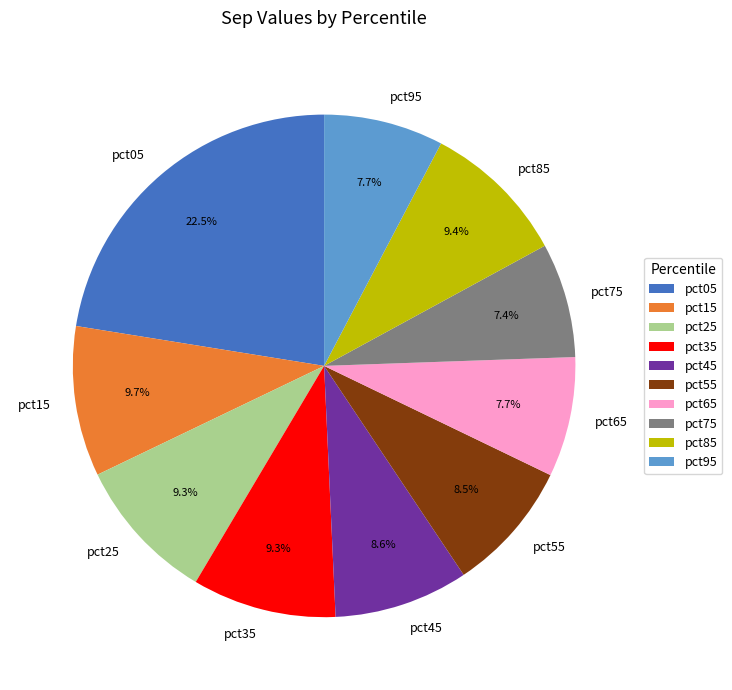

Is there a majority slice in this chart?

No